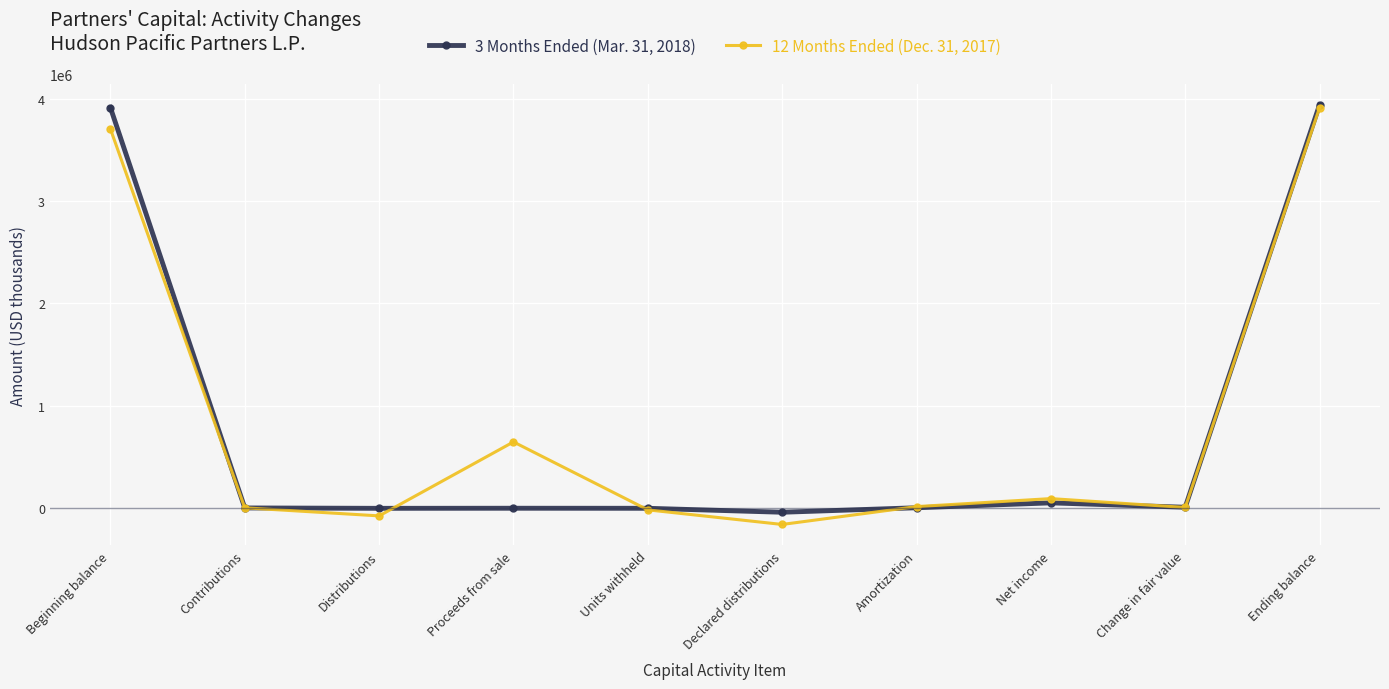

True or false: 12 Months Ended (Dec. 31, 2017) has a value of 2032272 at Ending balance.

False